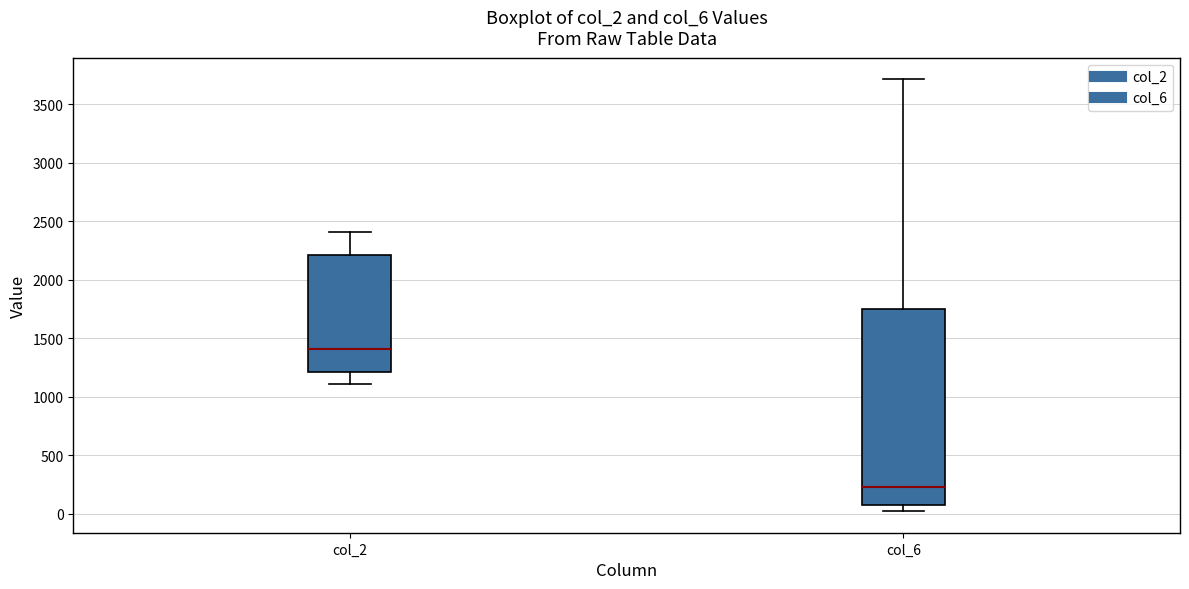

Where is the lower edge of the box for col_6 on the y-axis? The values are not printed on the chart, so give them approximately, as read against the axis.

100